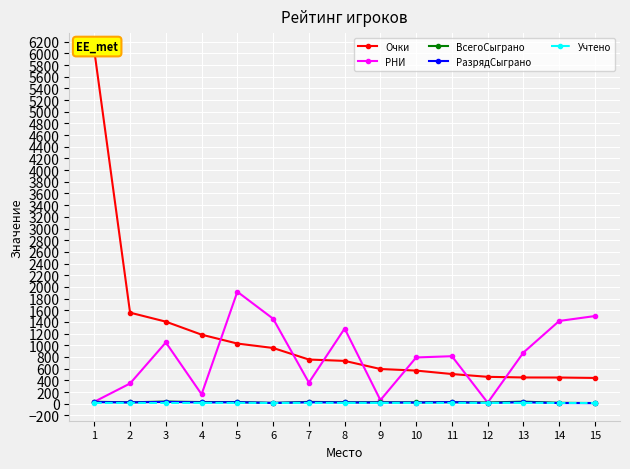

How many distinct data groups are displayed?

5